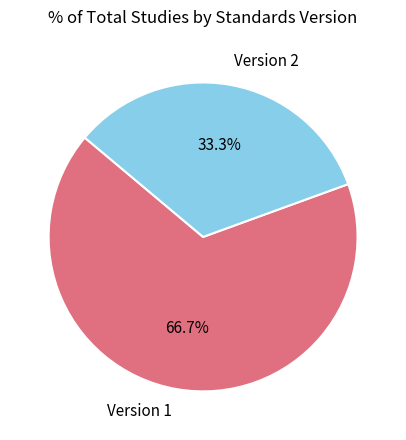

Rank the categories by value from lowest to highest.

Version 2, Version 1